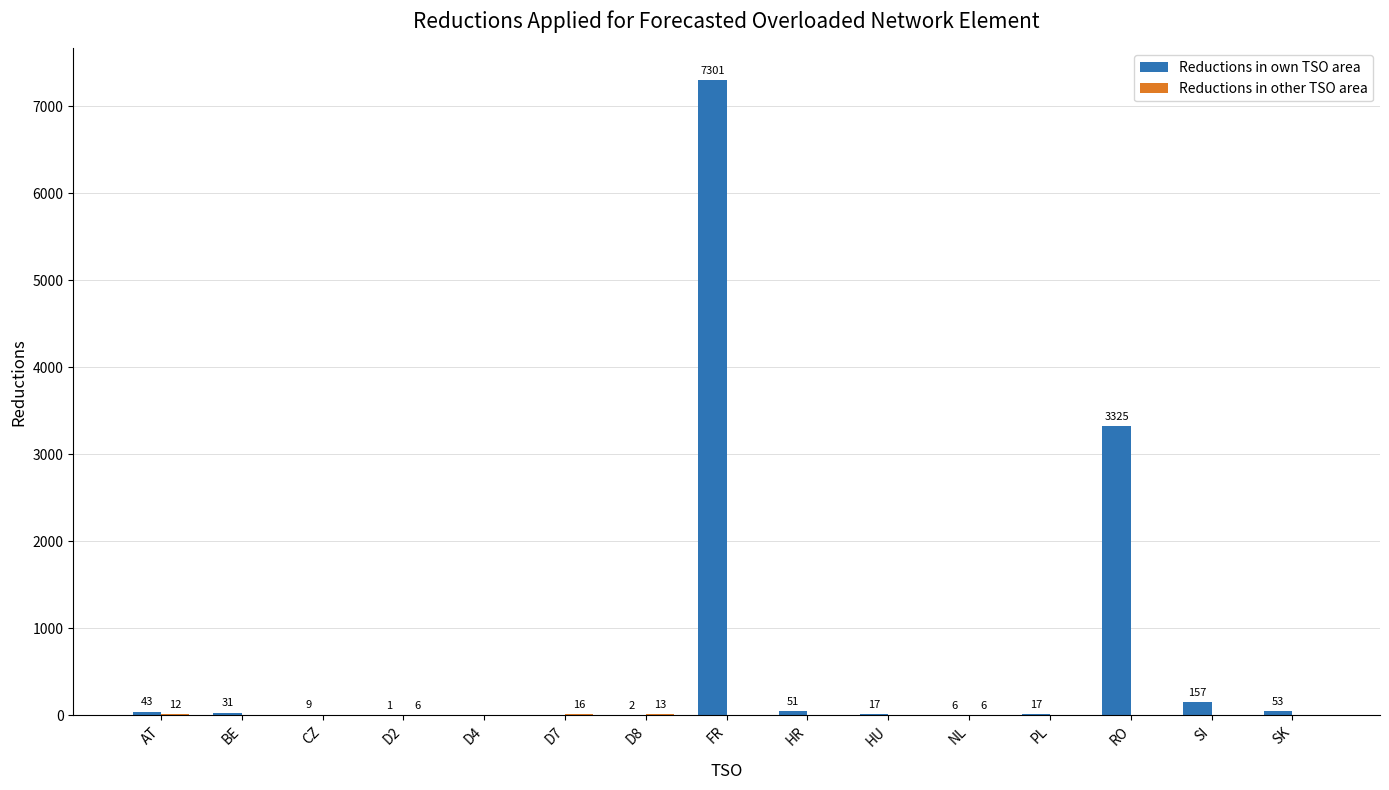

True or false: Reductions in own TSO area has a value of 2 at D8.

True